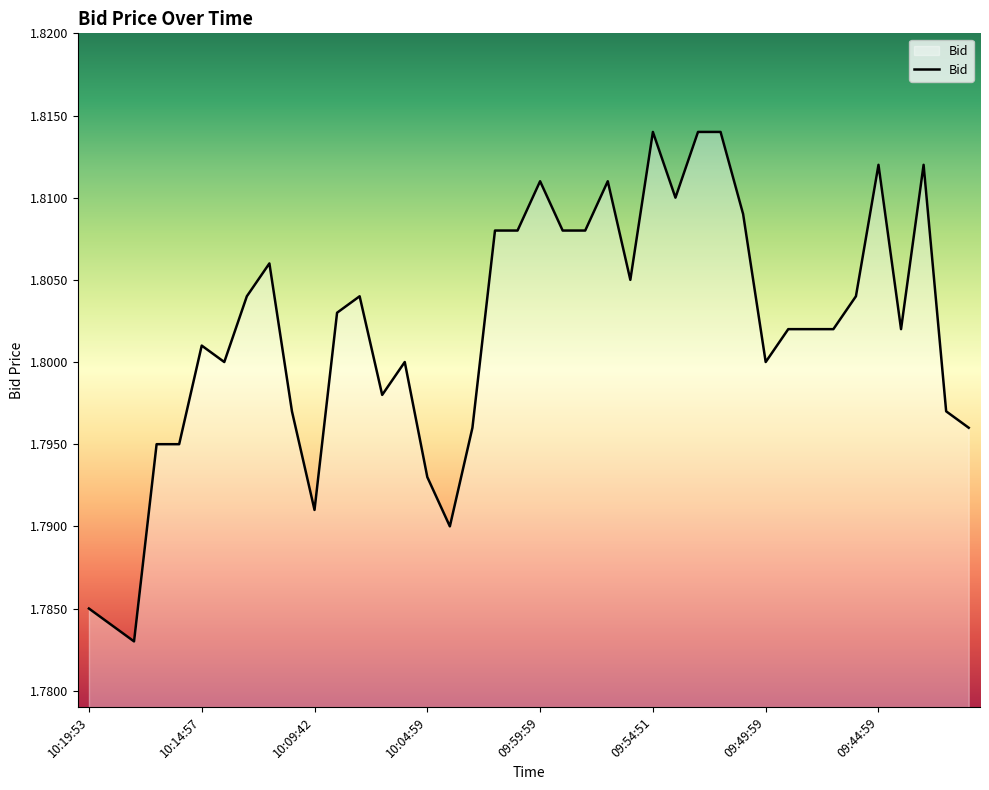

Does the chart have visible grid lines?

No